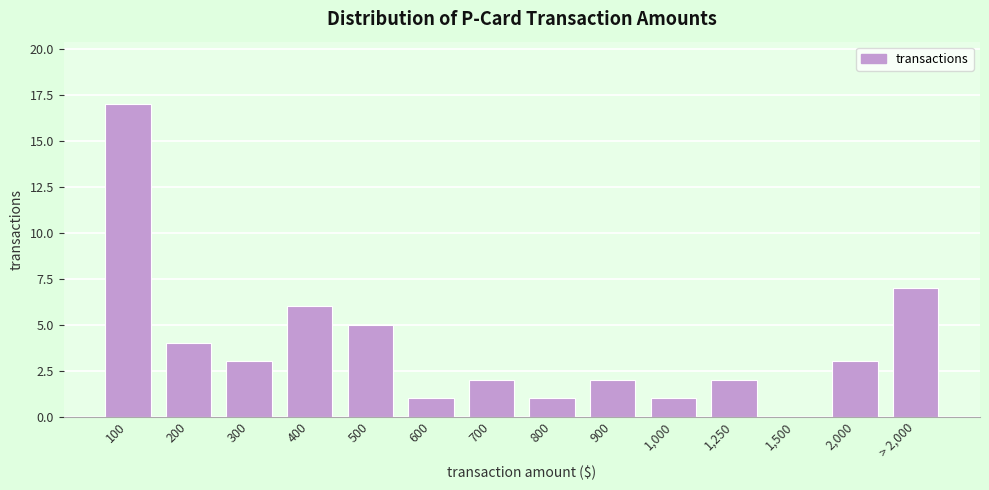

Reading left to right, list all the values displayed in this chart.

100=17	200=4	300=3	400=6	500=5	600=1	700=2	800=1	900=2	1,000=1	1,250=2	1,500=0	2,000=3	> 2,000=7